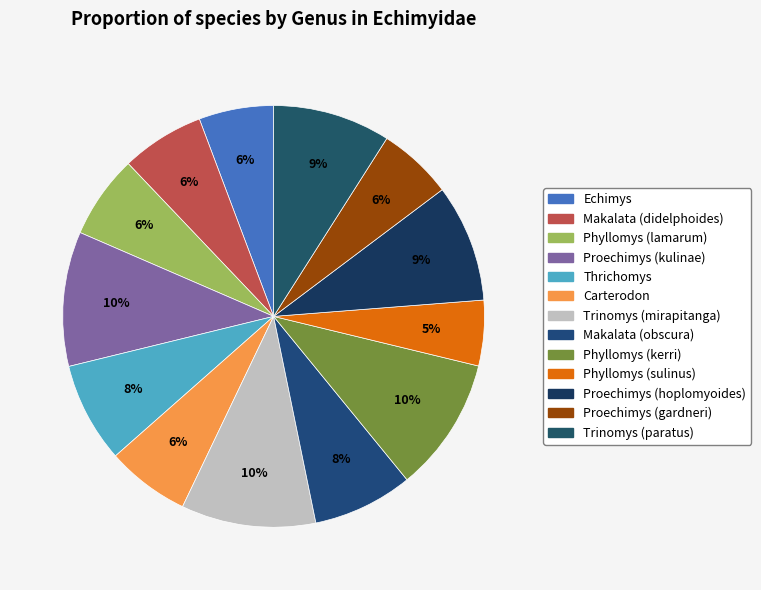

Count the number of slices in the pie.

13